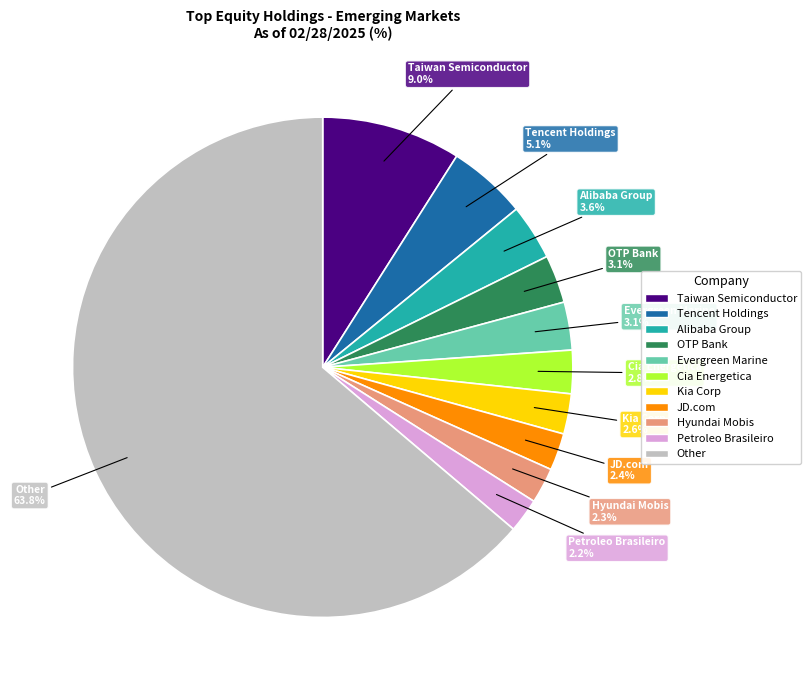

Is there a majority slice in this chart?

Yes